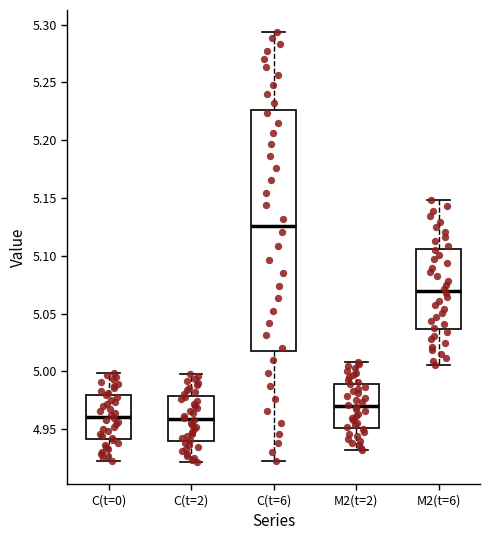

Reading left to right, read every box against the y-axis: the position of its median line, the range the box covers, and the ends of its whiskers. The values are not printed on the chart, so give them approximately, as read against the axis.

C(t=0): median 4.960, box 4.940 to 4.980, whiskers 4.925 to 5.000
C(t=2): median 4.960, box 4.940 to 4.980, whiskers 4.920 to 5.000
C(t=6): median 5.125, box 5.020 to 5.225, whiskers 4.925 to 5.295
M2(t=2): median 4.970, box 4.950 to 4.990, whiskers 4.930 to 5.010
M2(t=6): median 5.070, box 5.035 to 5.105, whiskers 5.005 to 5.150